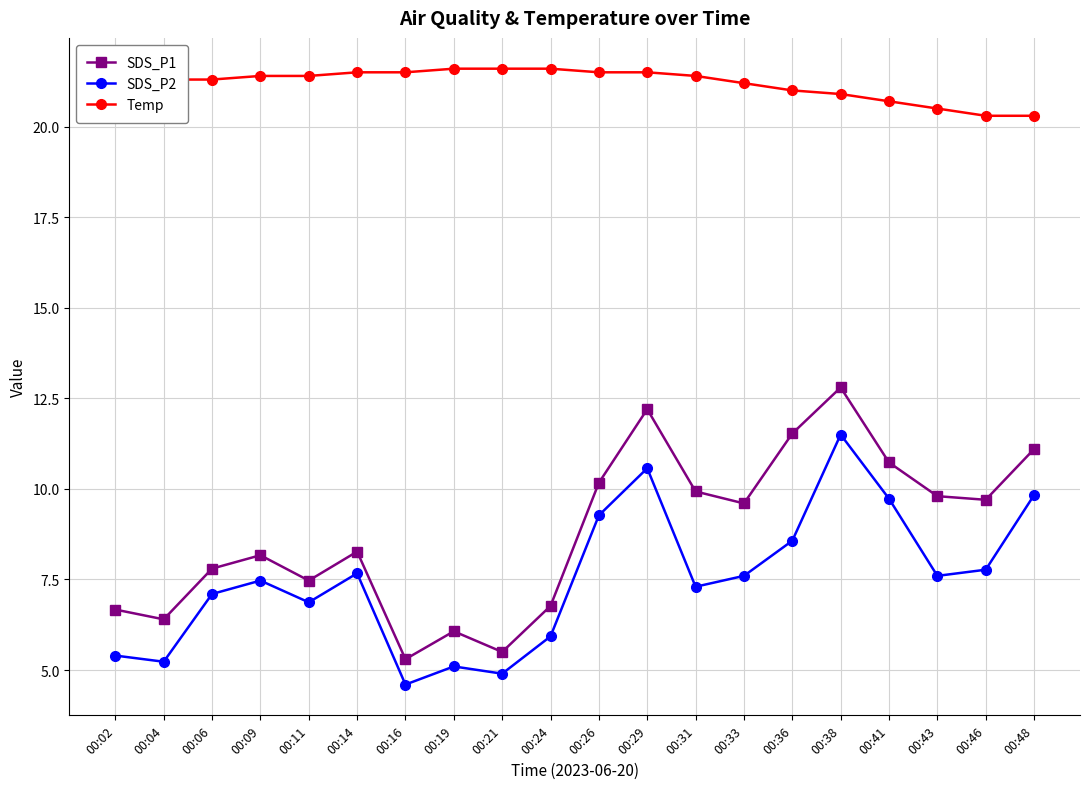

How many categories are shown in the chart?

20